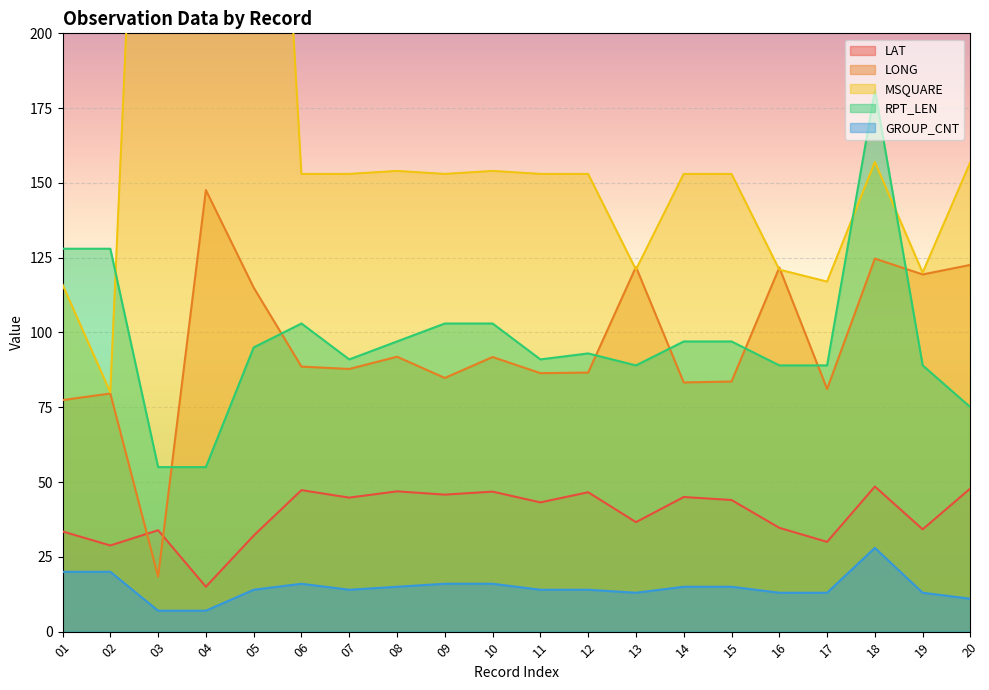

What is the average value of the GROUP_CNT series?

14.7